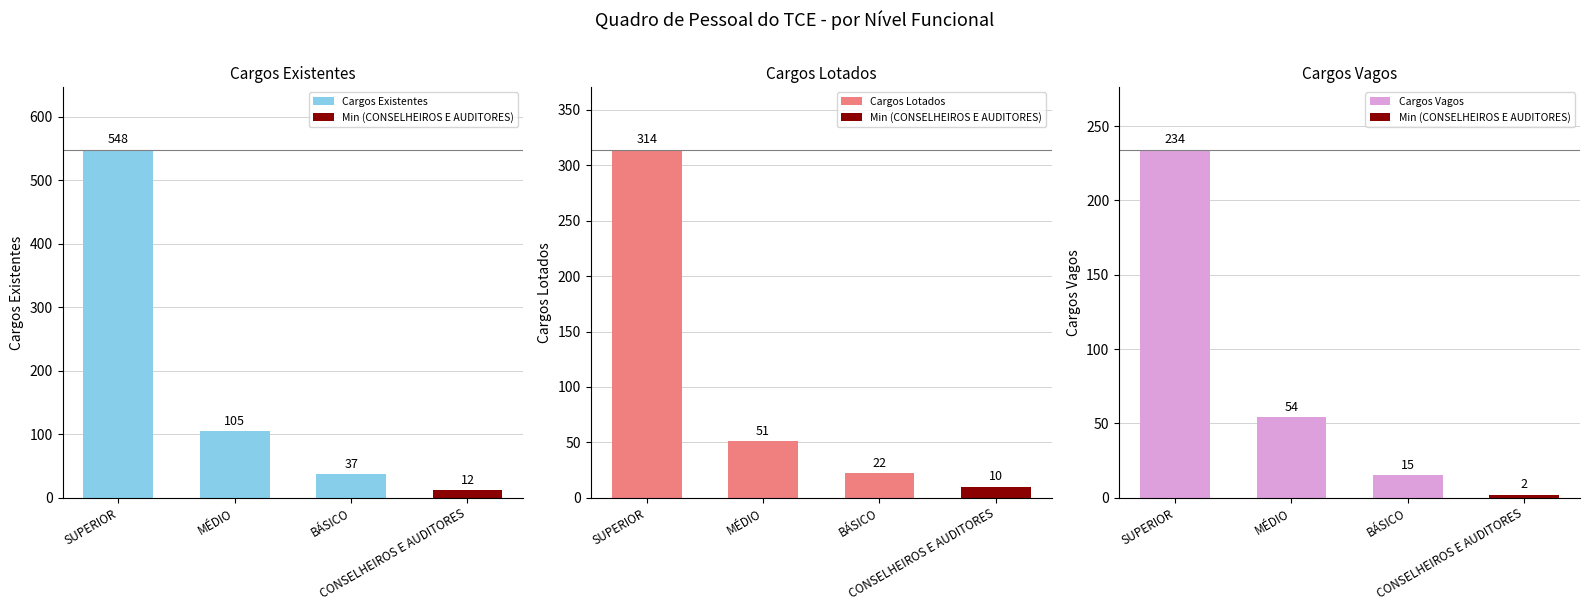

What are all the series names shown in the legend?

Cargos Existentes, Cargos Lotados, Cargos Vagos